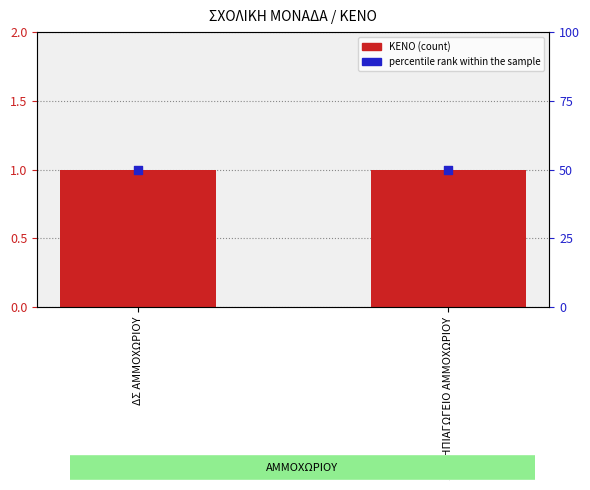

Is the value of percentile rank within the sample at ΔΣ ΑΜΜΟΧΩΡΙΟΥ greater than the value of ΚΕΝΟ at ΔΣ ΑΜΜΟΧΩΡΙΟΥ?

Yes